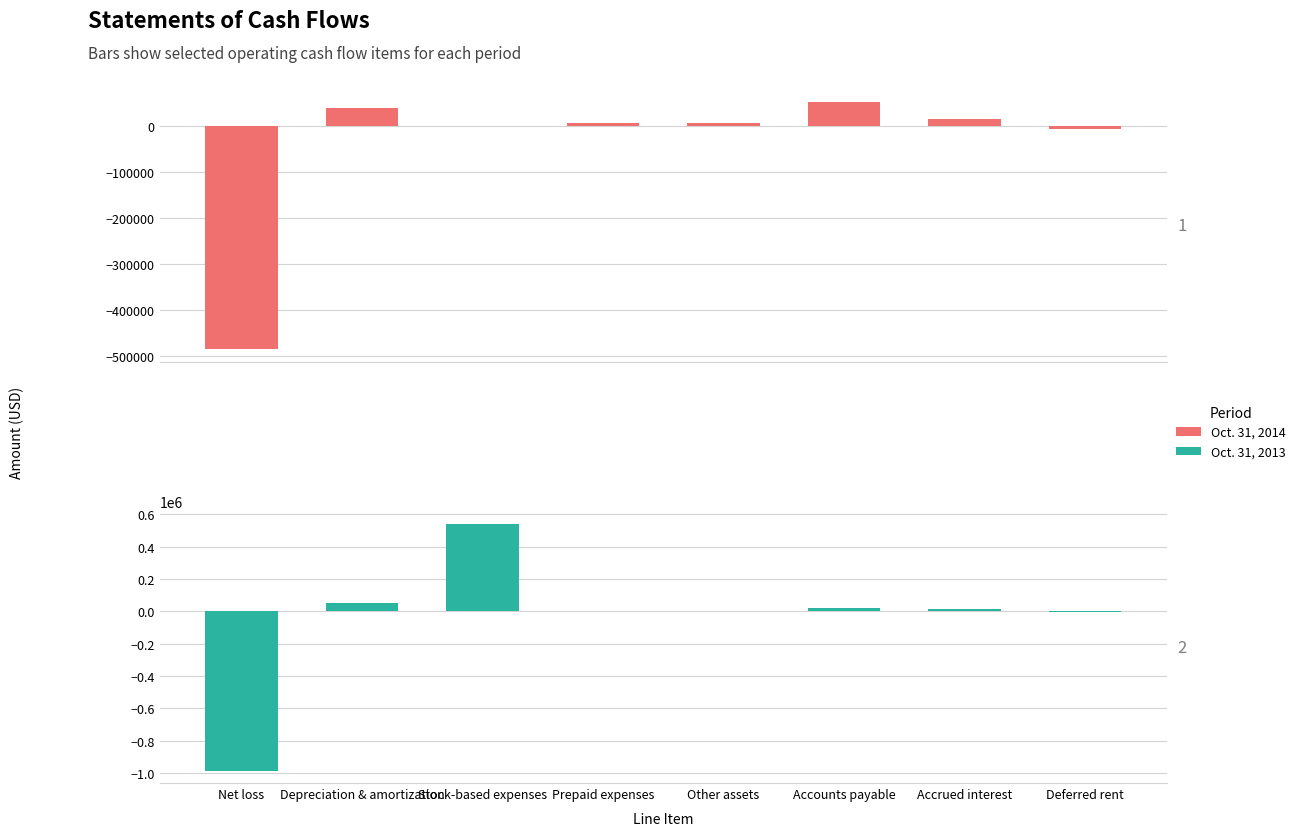

Is the value of Oct. 31, 2013 at Accounts payable greater than the value of Oct. 31, 2014 at Other assets?

Yes